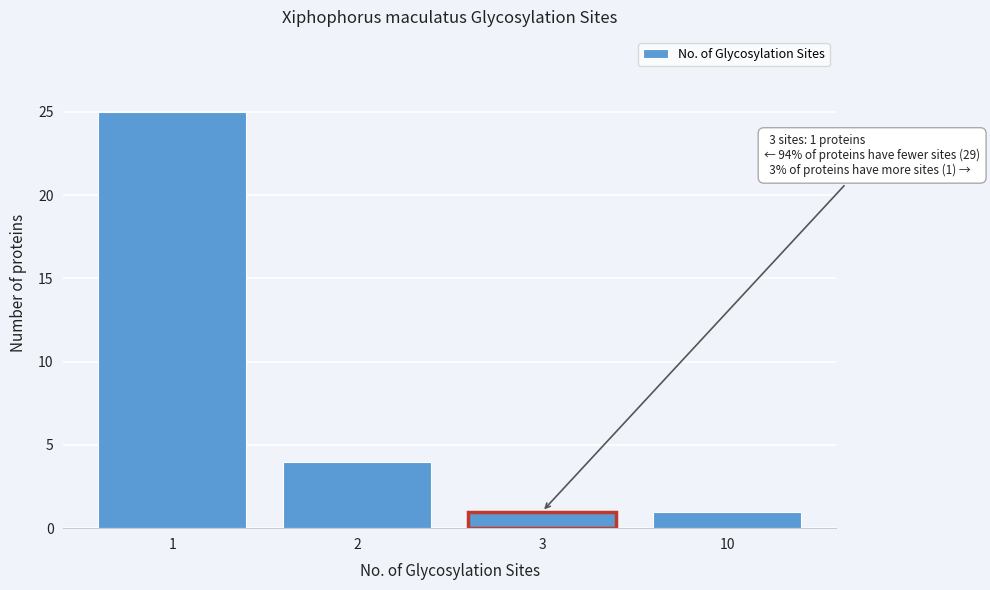

Reading left to right, transcribe all the data shown in this chart.

1=25	2=4	3=1	10=1